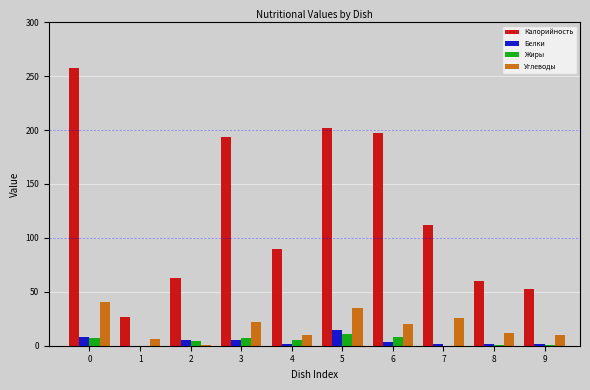

The value of Калорийность at 8 is 59.7. True or false?

True